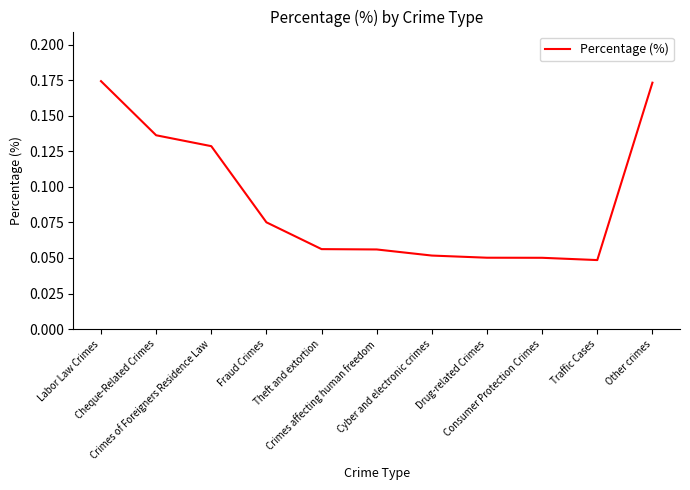

How many lines are shown in the chart?

1